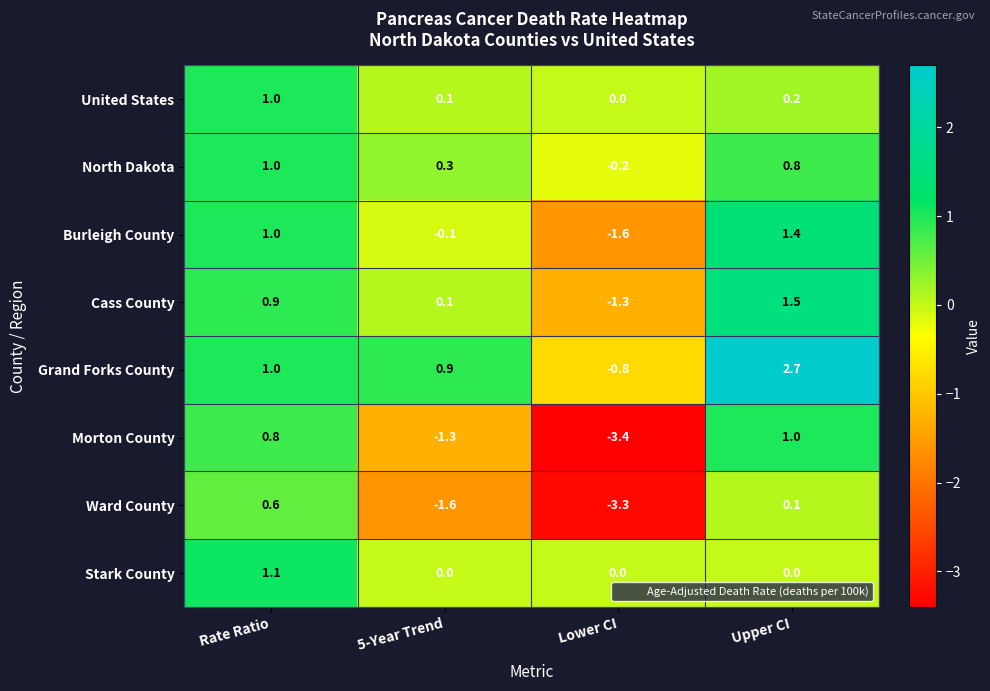

How many distinct data groups are displayed?

8